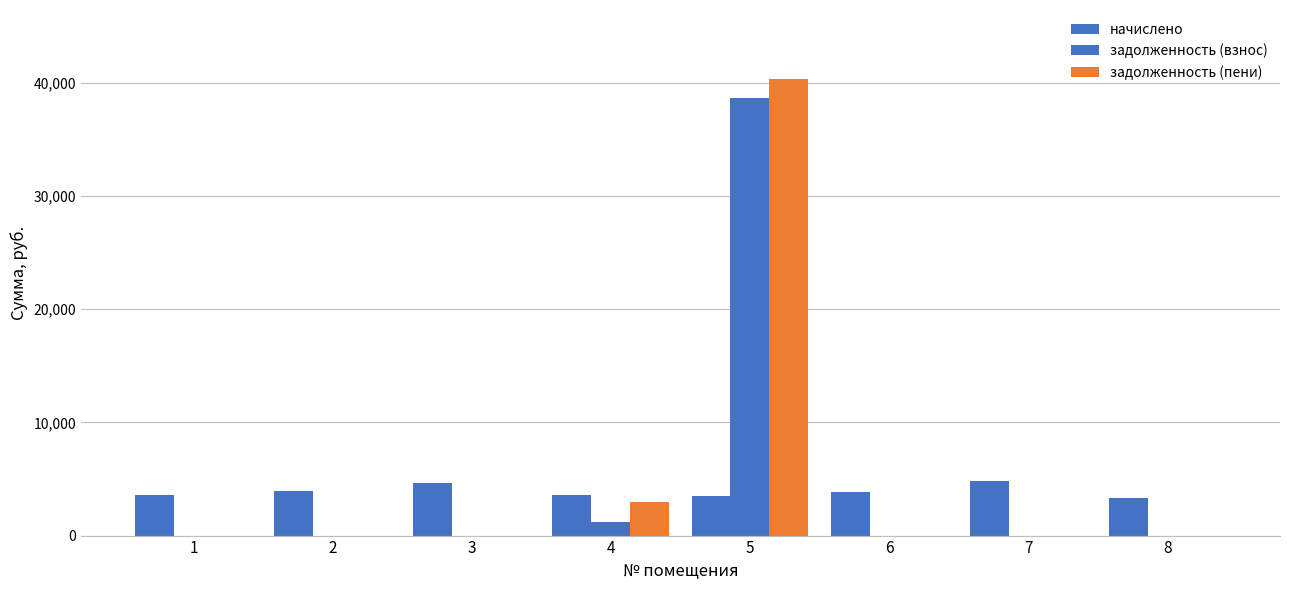

How many values in the начислено series exceed 3817?

4